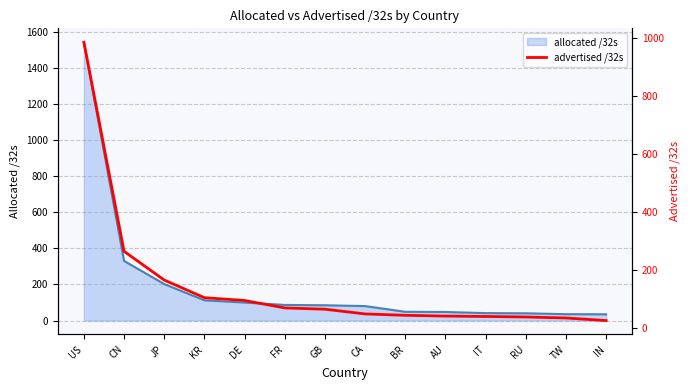

What is the label of the 7th point from the left?

GB